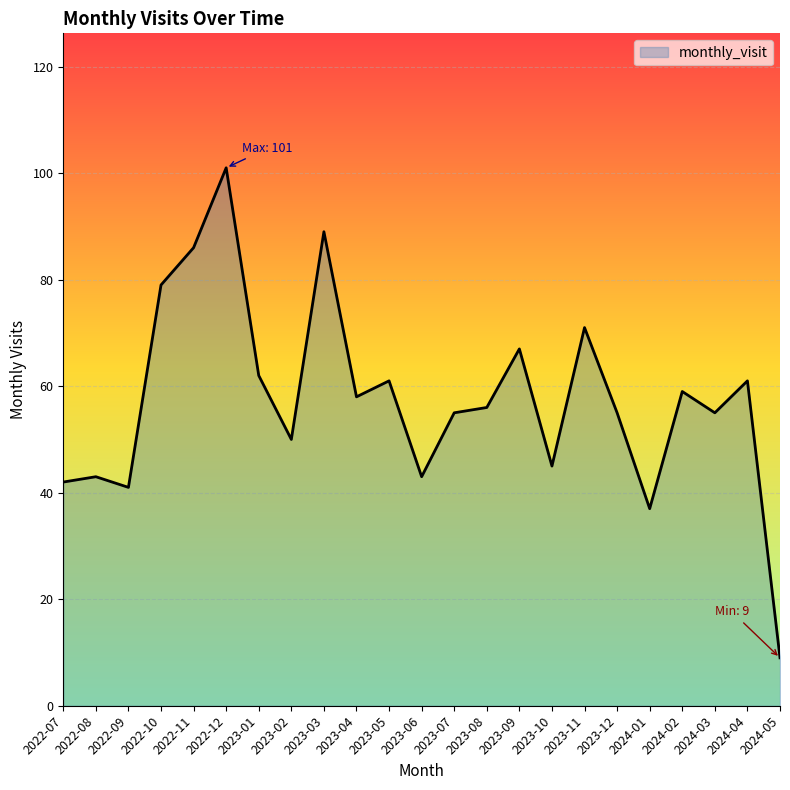

Reading left to right, transcribe all the data shown in this chart.

2022-07=42	2022-08=43	2022-09=41	2022-10=79	2022-11=86	2022-12=101	2023-01=62	2023-02=50	2023-03=89	2023-04=58	2023-05=61	2023-06=43	2023-07=55	2023-08=56	2023-09=67	2023-10=45	2023-11=71	2023-12=55	2024-01=37	2024-02=59	2024-03=55	2024-04=61	2024-05=9